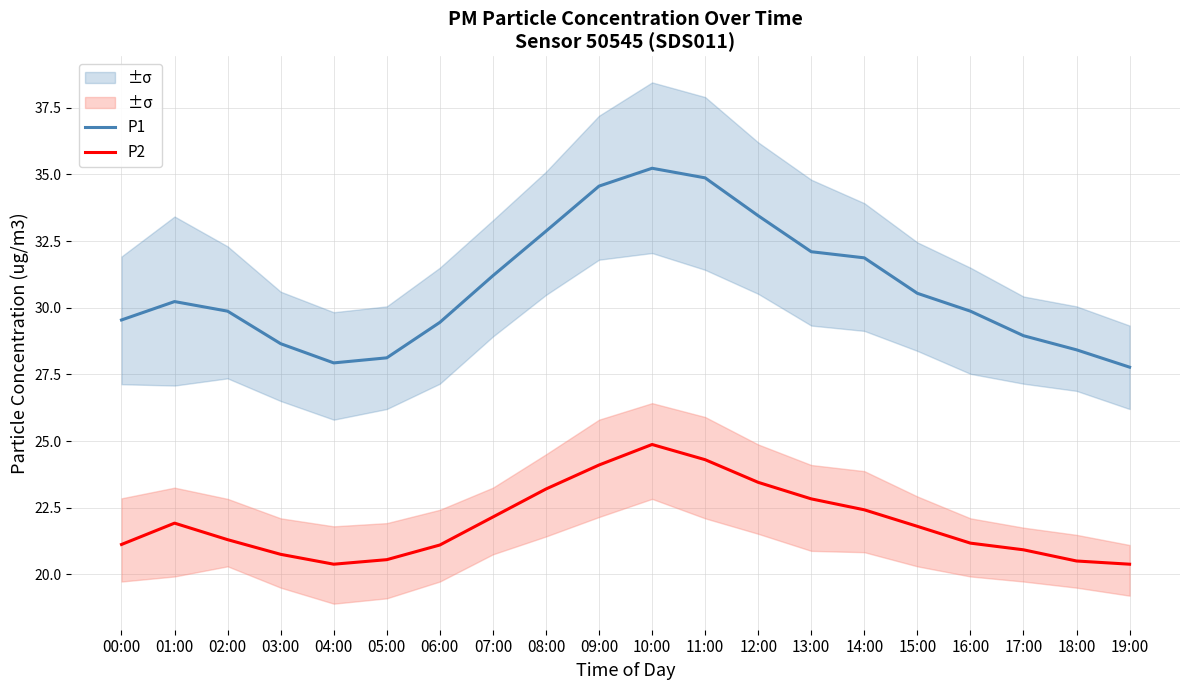

How many interior local valleys does the P2 series have?

1